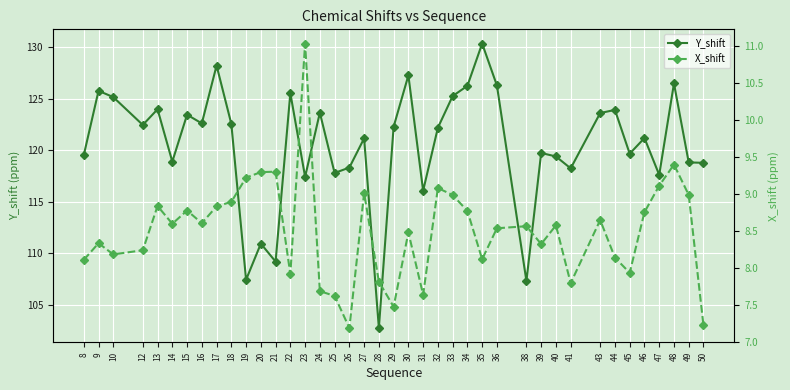

Reading left to right, list all the values displayed in this chart.

Y_shift: 8=119.5	9=125.8	10=125.2	12=122.5	13=124.0	14=118.9	15=123.5	16=122.6	17=128.2	18=122.6	19=107.4	20=110.9	21=109.2	22=125.5	23=117.4	24=123.6	25=117.8	26=118.3	27=121.2	28=102.8	29=122.3	30=127.3	31=116.1	32=122.2	33=125.3	34=126.3	35=130.4	36=126.3	38=107.3	39=119.7	40=119.4	41=118.2	43=123.6	44=123.9	45=119.7	46=121.2	47=117.6	48=126.5	49=118.8	50=118.8
X_shift: 8=8.1	9=8.3	10=8.2	12=8.2	13=8.8	14=8.6	15=8.8	16=8.6	17=8.8	18=8.9	19=9.2	20=9.3	21=9.3	22=7.9	23=11.0	24=7.7	25=7.6	26=7.2	27=9.0	28=7.8	29=7.5	30=8.5	31=7.6	32=9.1	33=9.0	34=8.8	35=8.1	36=8.5	38=8.6	39=8.3	40=8.6	41=7.8	43=8.6	44=8.1	45=7.9	46=8.8	47=9.1	48=9.4	49=9.0	50=7.2